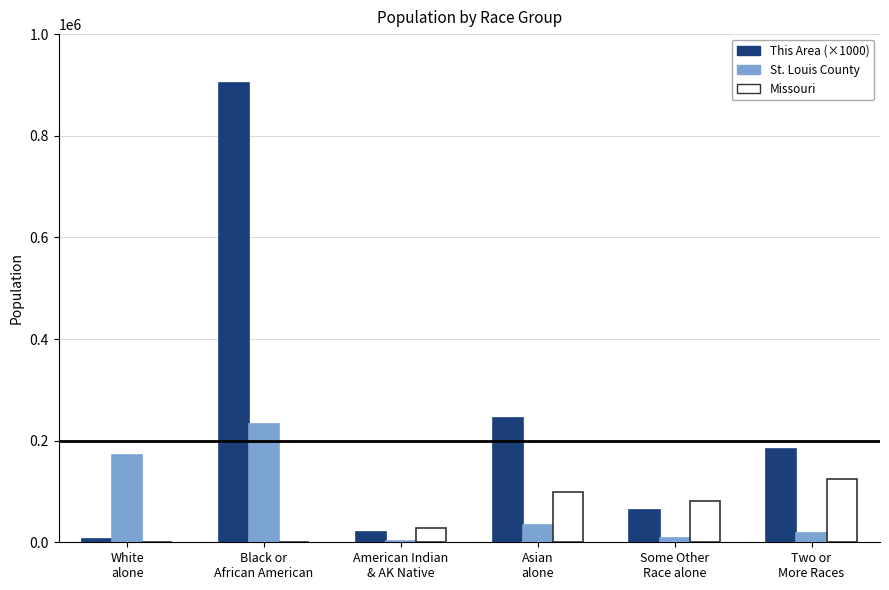

Which series has the largest range (max minus min)?

This Area (×1000)